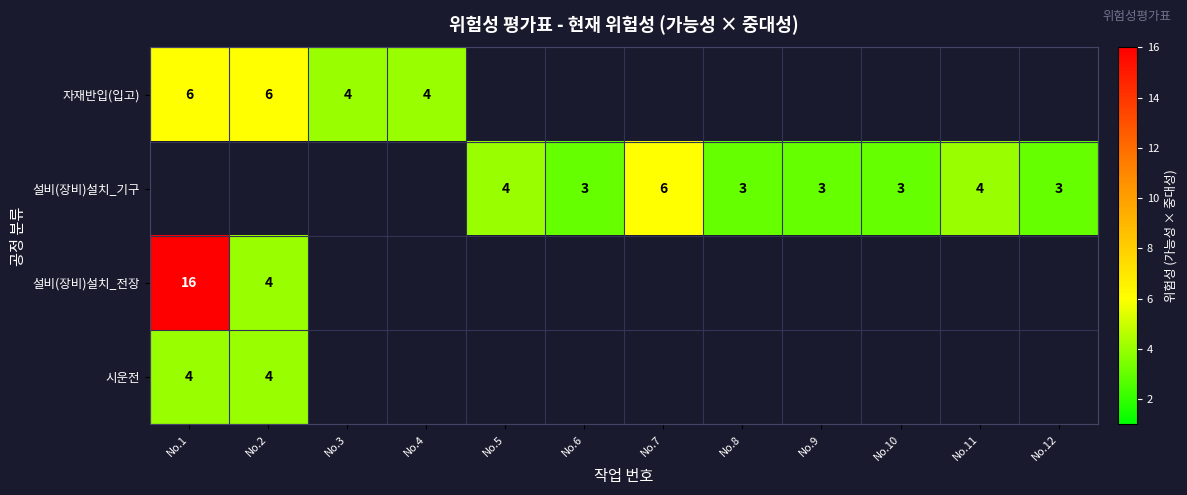

The 설비(장비)설치_기구 series shows 4 at No.5. True or false?

True